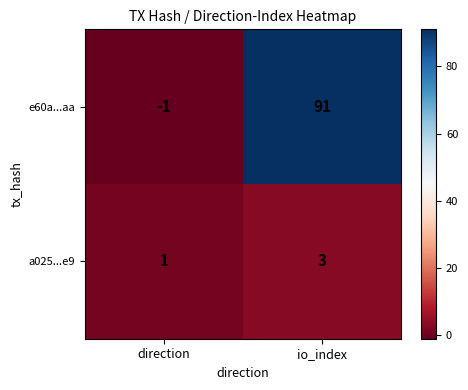

What is the maximum value shown in the chart?

91